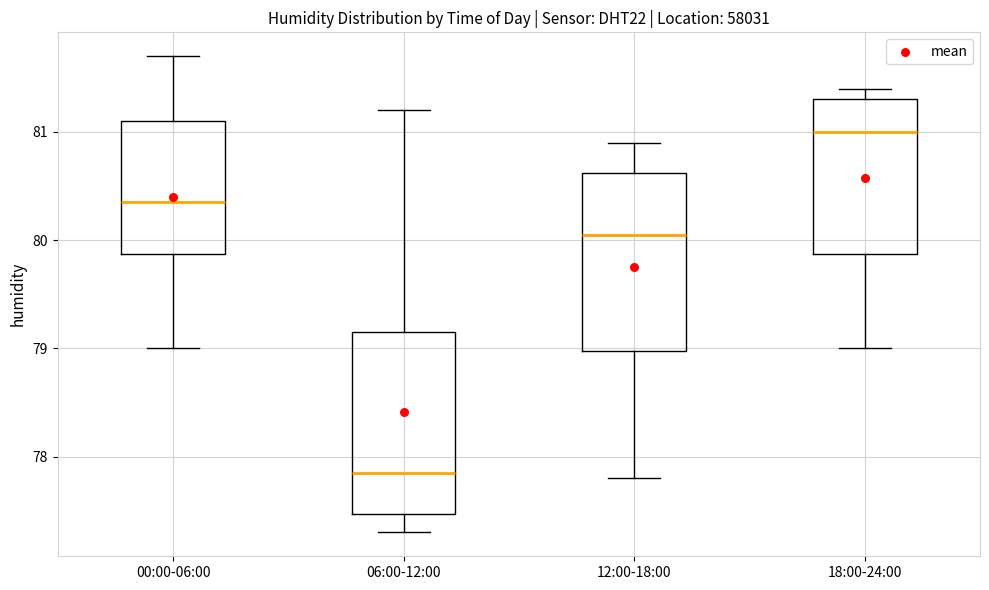

Reading left to right, read every box against the y-axis: the position of its median line, the range the box covers, and the ends of its whiskers. The values are not printed on the chart, so give them approximately, as read against the axis.

00:00-06:00: median 80.4, box 79.9 to 81.1, whiskers 79.0 to 81.7
06:00-12:00: median 77.9, box 77.5 to 79.2, whiskers 77.3 to 81.2
12:00-18:00: median 80.1, box 79.0 to 80.6, whiskers 77.8 to 80.9
18:00-24:00: median 81.0, box 79.9 to 81.3, whiskers 79.0 to 81.4